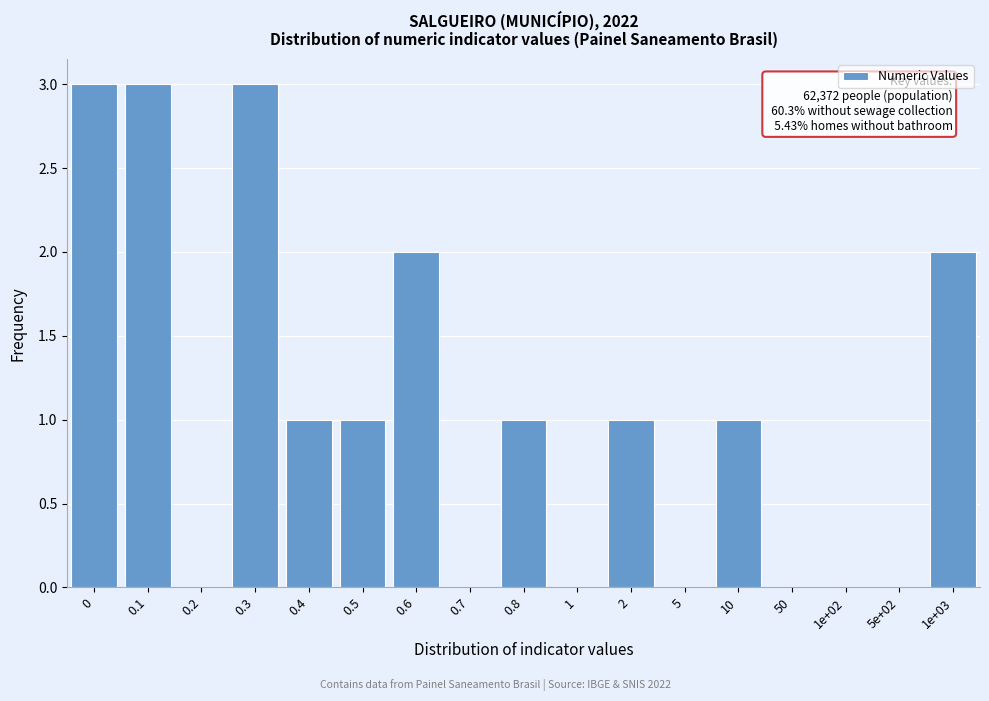

Reading left to right, list all the values displayed in this chart.

0=3	0.1=3	0.2=0	0.3=3	0.4=1	0.5=1	0.6=2	0.7=0	0.8=1	1=0	2=1	5=0	10=1	50=0	1e+02=0	5e+02=0	1e+03=2